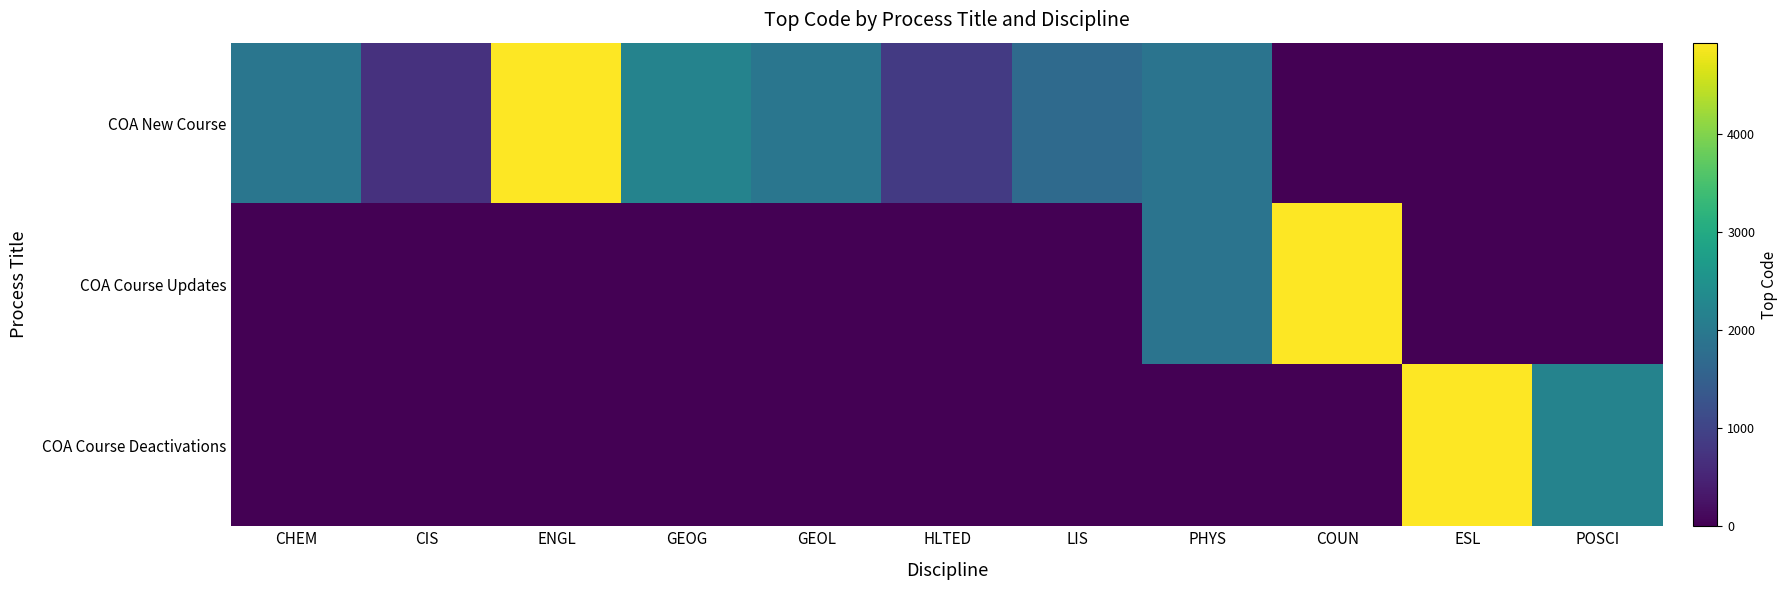

Which series has the widest spread of values?

COA Course Deactivations